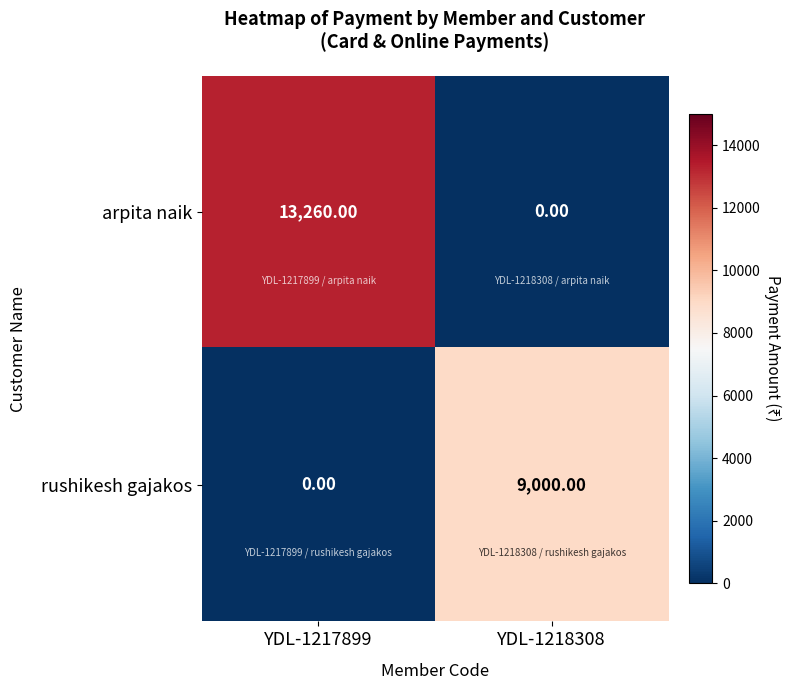

List the series in order of their overall mean, highest first.

arpita naik, rushikesh gajakos